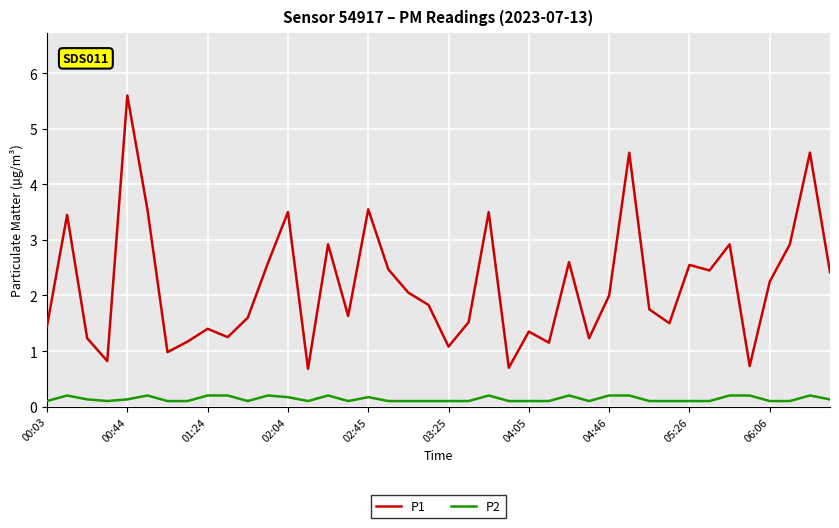

True or false: P2 and P1 cross at least once.

False